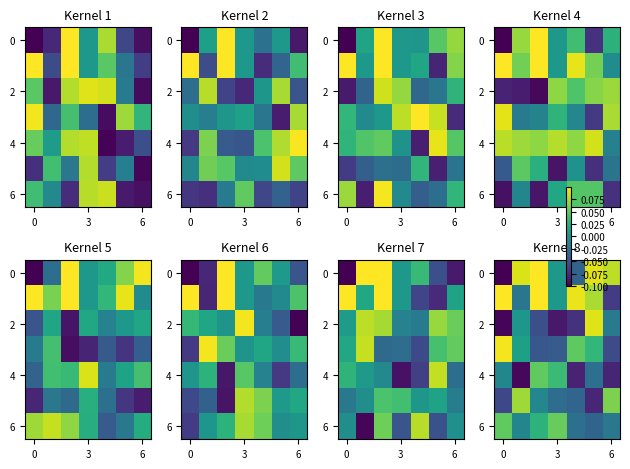

What is the total value across all series at 4?

-0.1